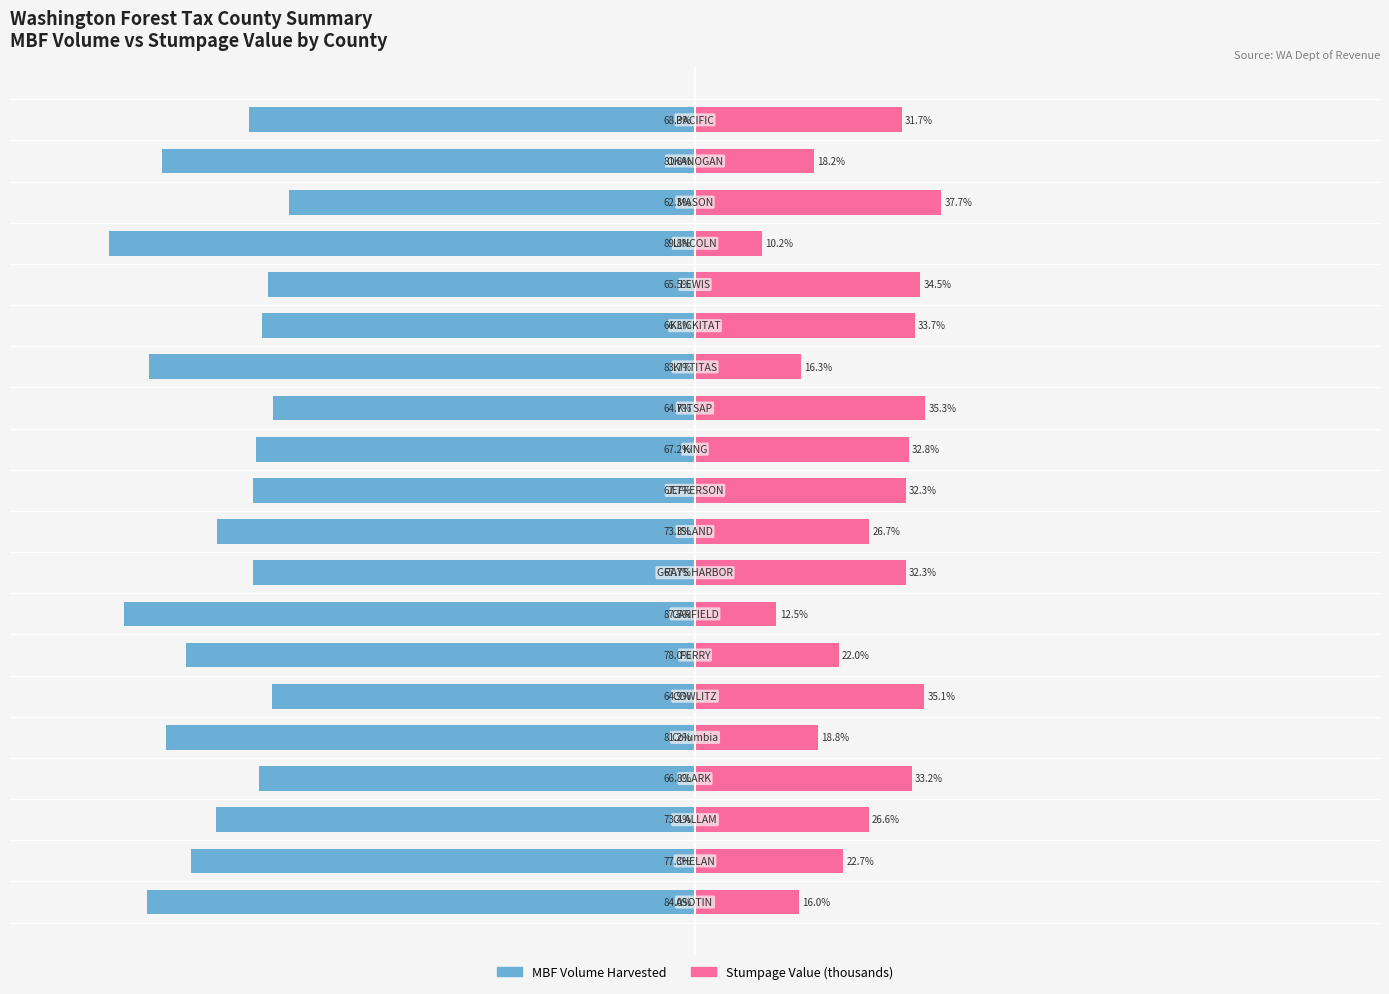

Is it true that Stumpage Value (thousands) equals 18.7 at 12?

False